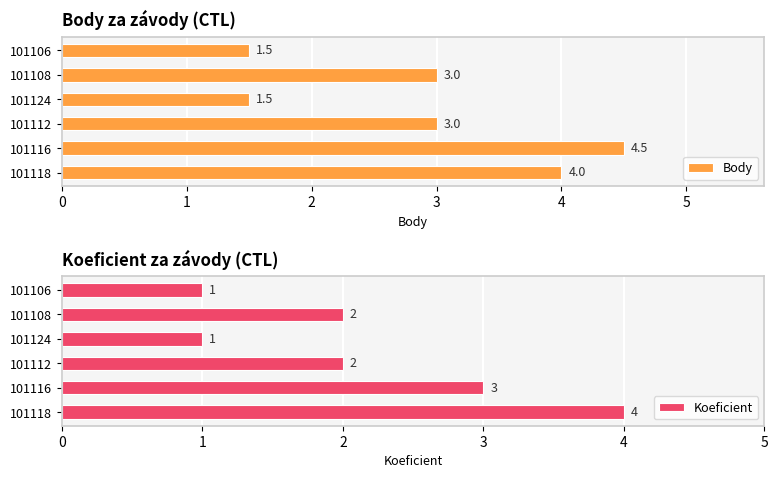

What is the value of the Koeficient bar at the 4th from the left?

2.0